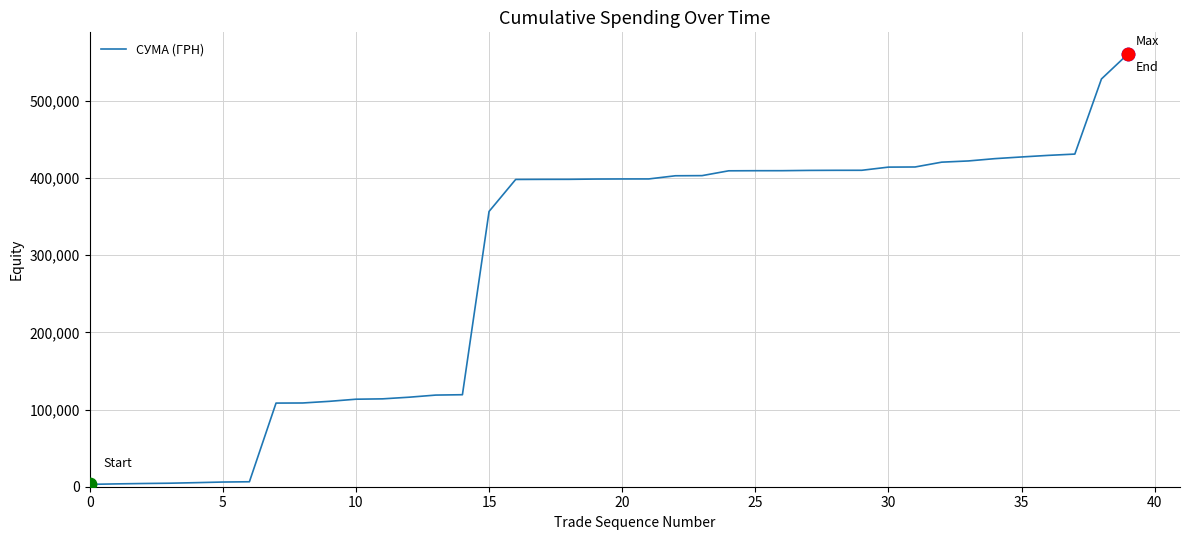

What is the greatest value displayed?

560690.5